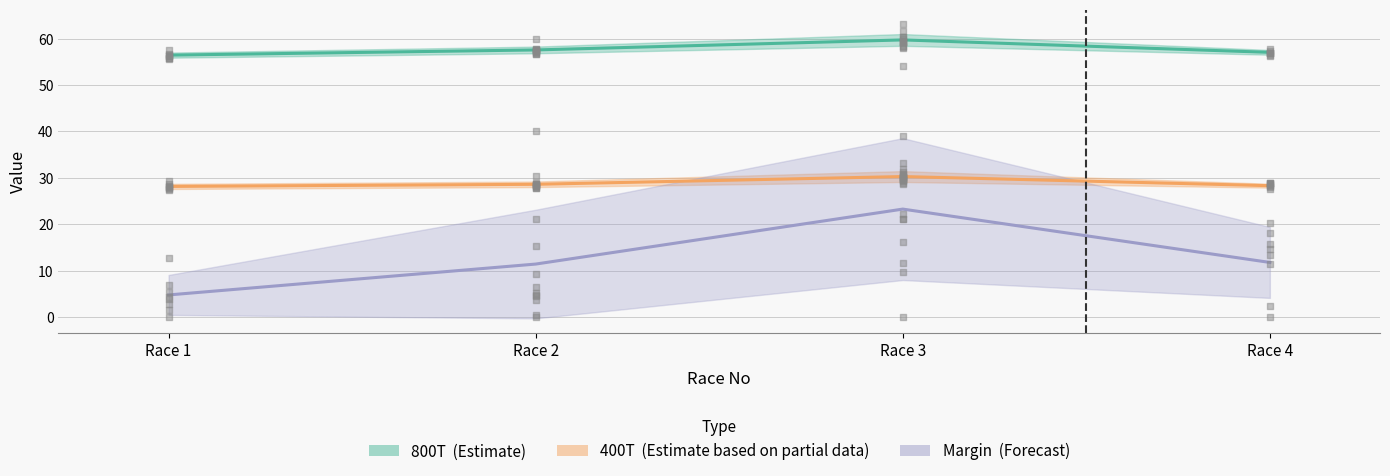

Which series has the largest total across all categories?

800T